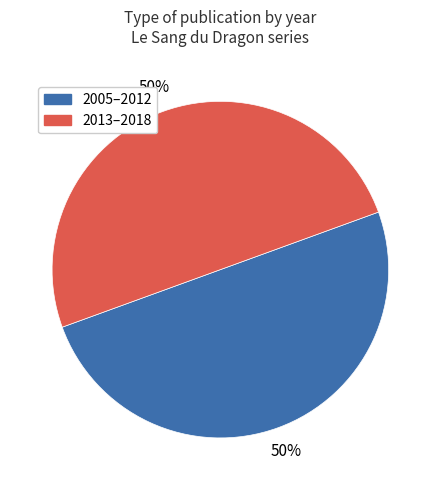

What percentage is the 2005–2012 slice, to the nearest percent?

50%